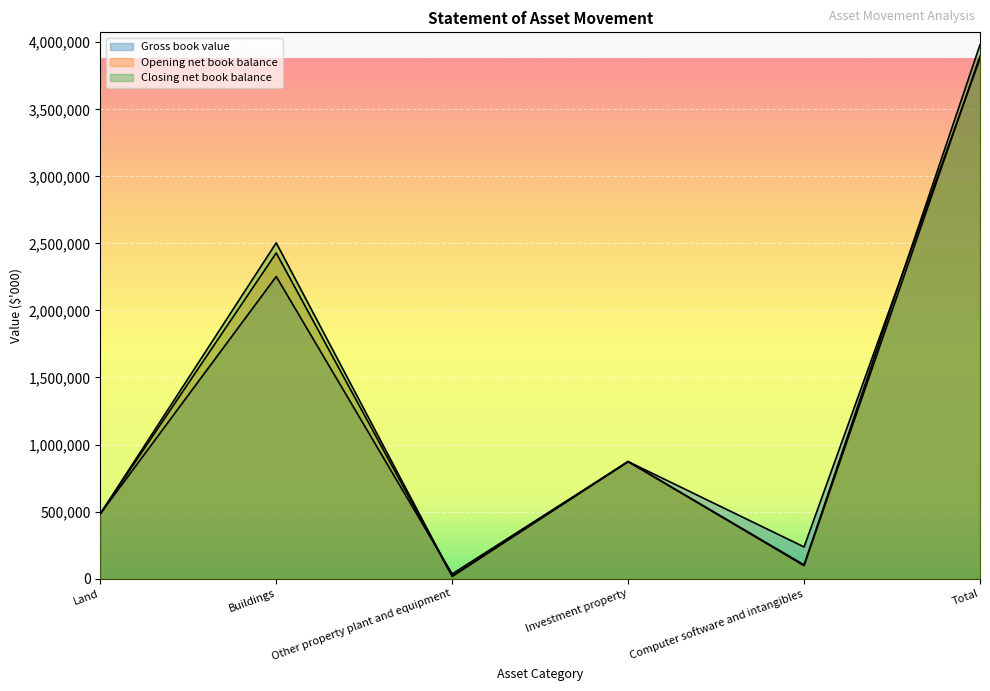

Where is the first local maximum for Opening net book balance?

Buildings